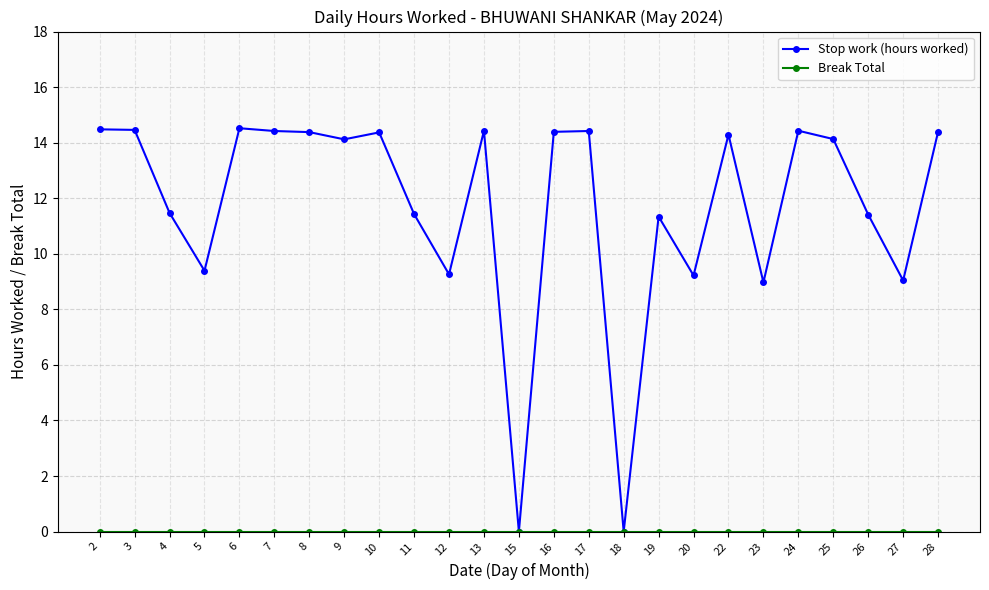

Which series has the widest spread of values?

Stop work (hours worked)